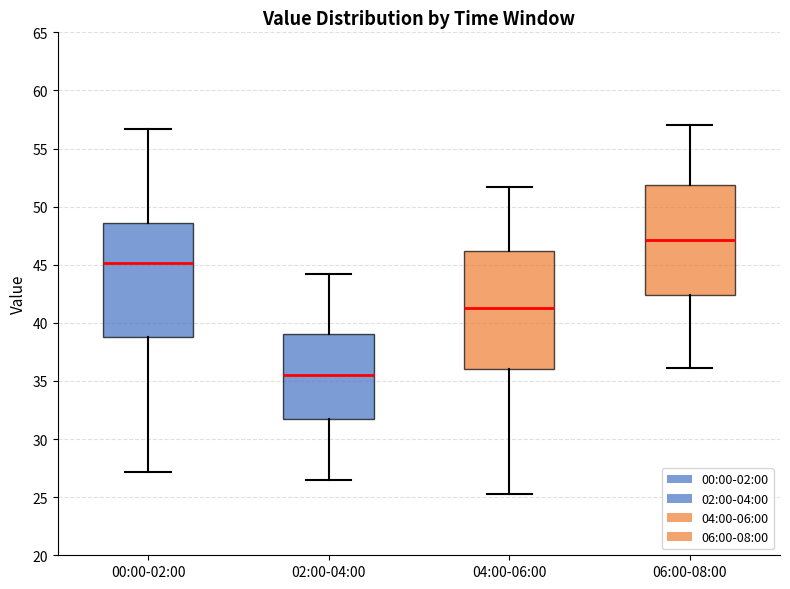

Reading left to right, read every box against the y-axis: the position of its median line, the range the box covers, and the ends of its whiskers. The values are not printed on the chart, so give them approximately, as read against the axis.

00:00-02:00: median 45.0, box 39.0 to 48.5, whiskers 27.0 to 56.5
02:00-04:00: median 35.5, box 31.5 to 39.0, whiskers 26.5 to 44.0
04:00-06:00: median 41.5, box 36.0 to 46.0, whiskers 25.5 to 51.5
06:00-08:00: median 47.0, box 42.5 to 52.0, whiskers 36.0 to 57.0